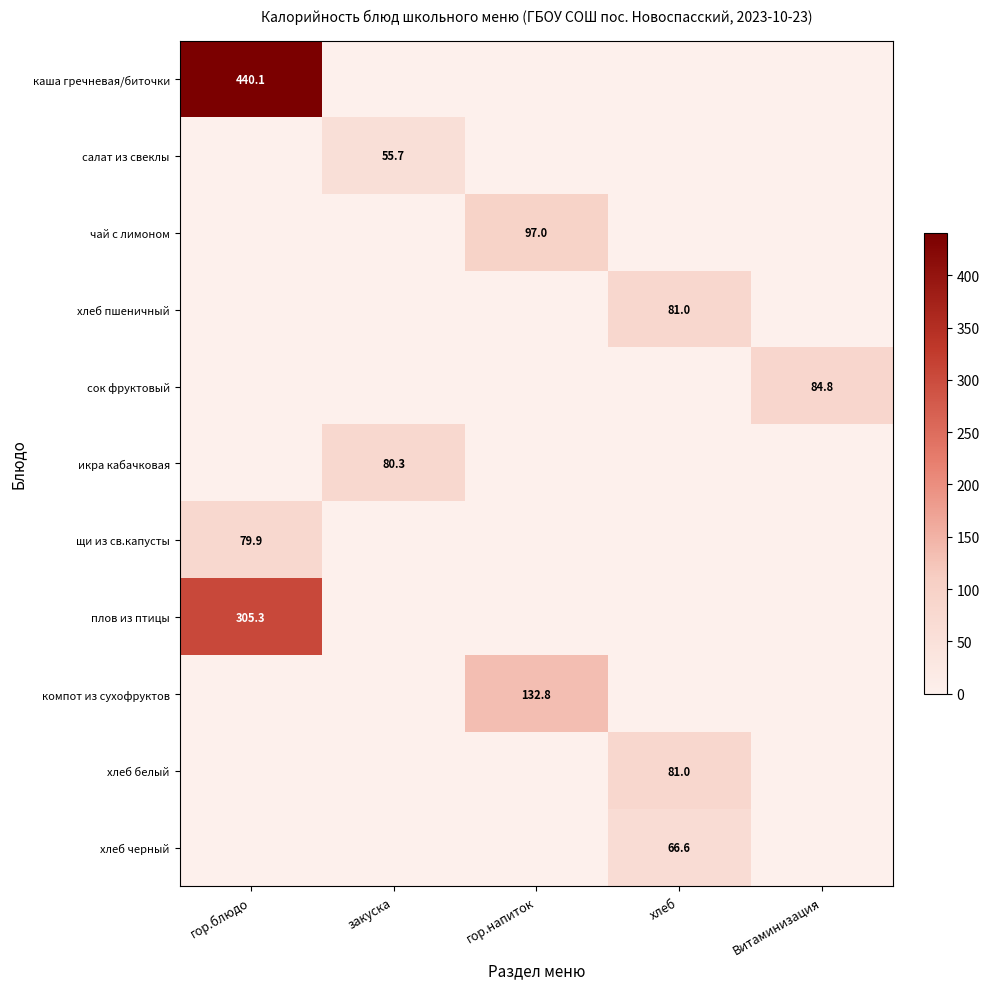

Is it true that хлеб пшеничный equals 117.8 at хлеб?

False